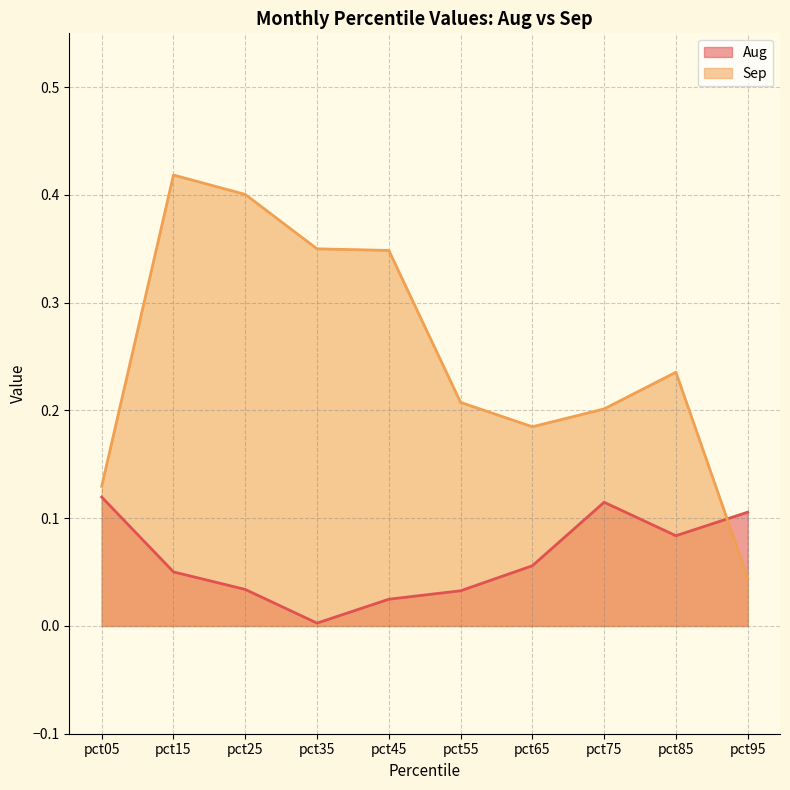

Count the number of data series in this chart.

2